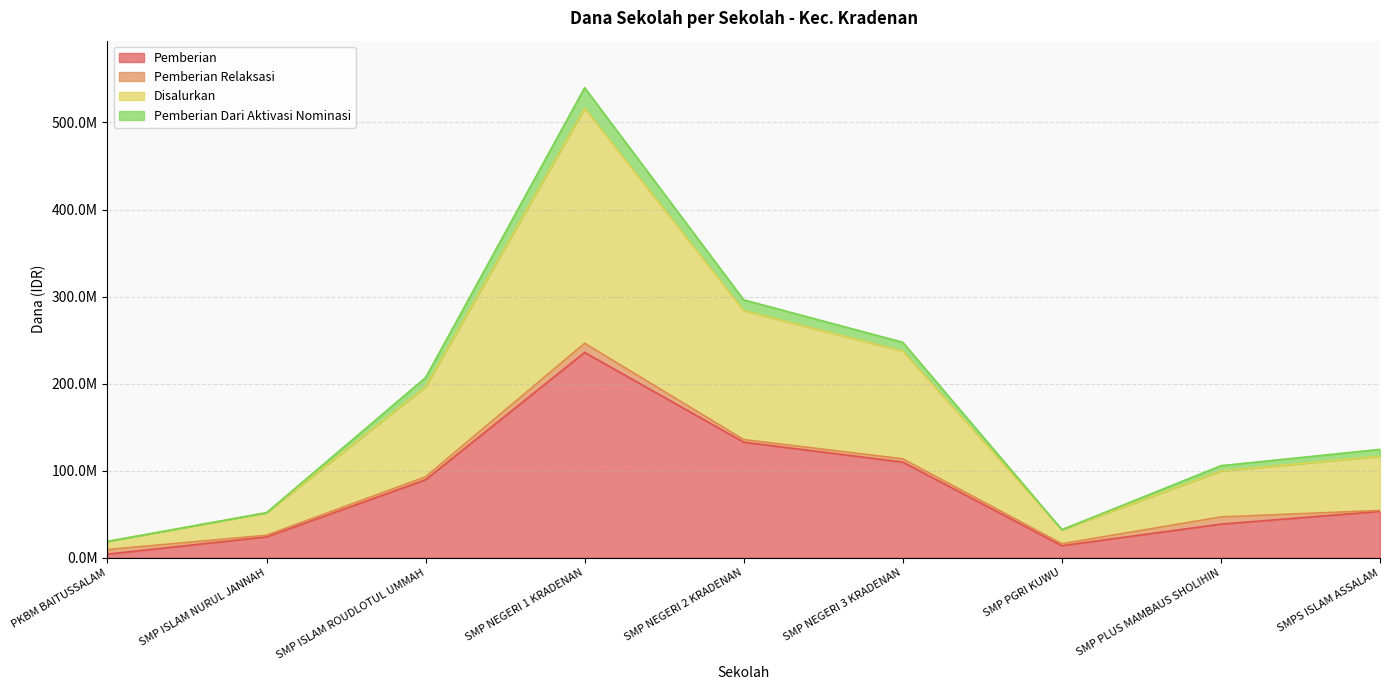

Read the Pemberian value at SMP NEGERI 3 KRADENAN, to the nearest 10.

109875000